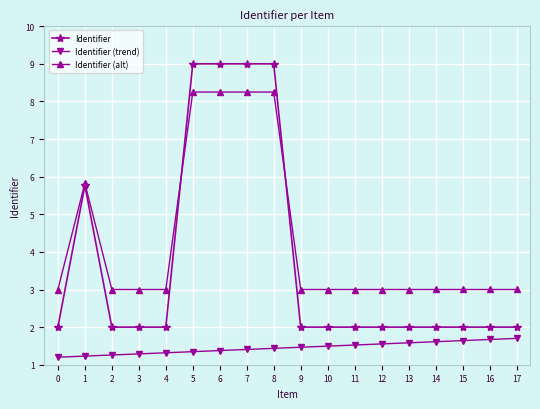

At which category does Identifier reach its first local peak?

1